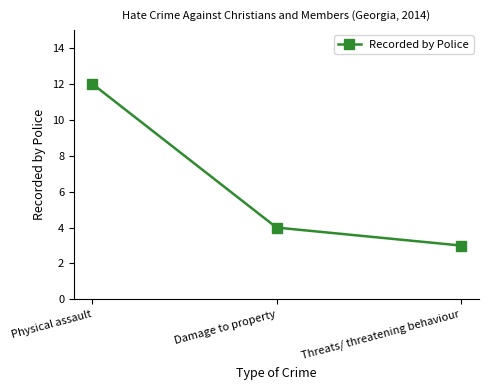

Approximately how many times larger is the value at Physical assault compared to Damage to property?

3.0